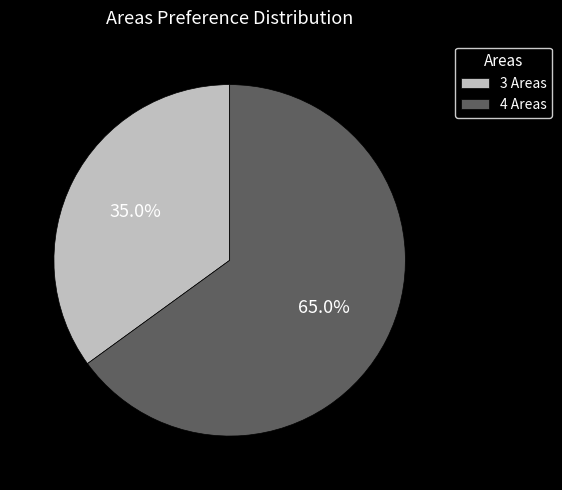

Count the number of slices in the pie.

2